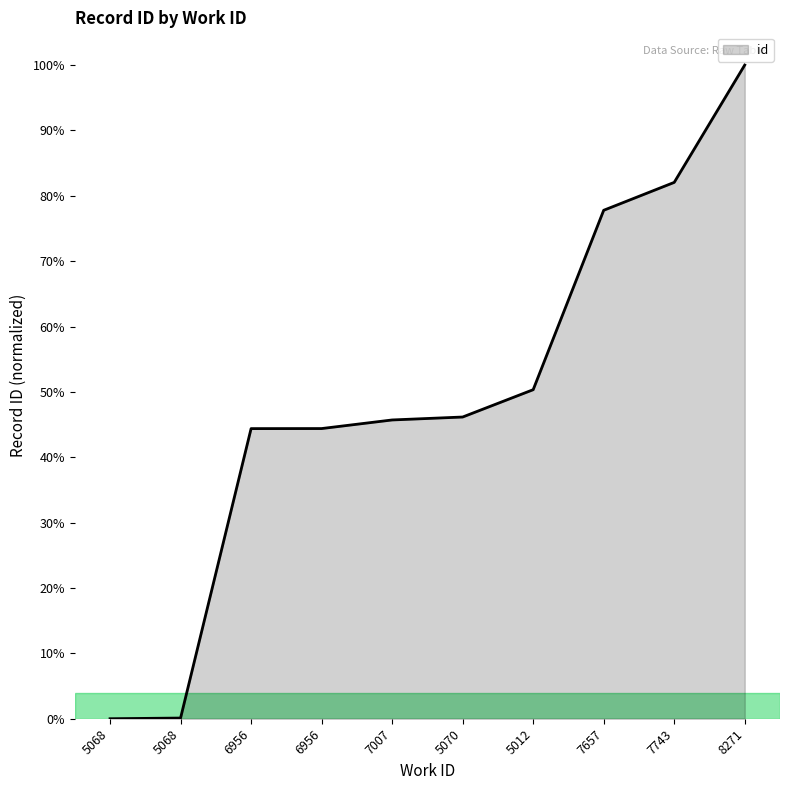

Is this an area chart (filled region under the line)?

Yes